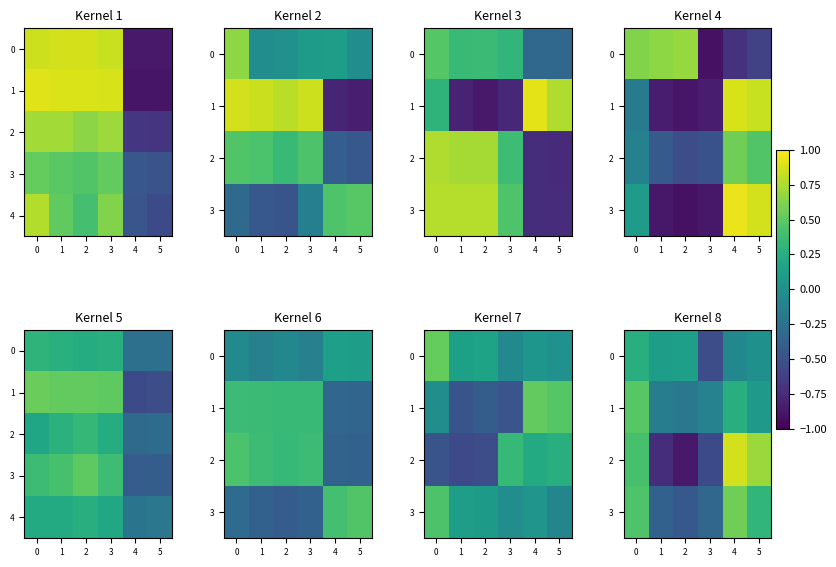

What is the maximum value shown in the chart?

0.9